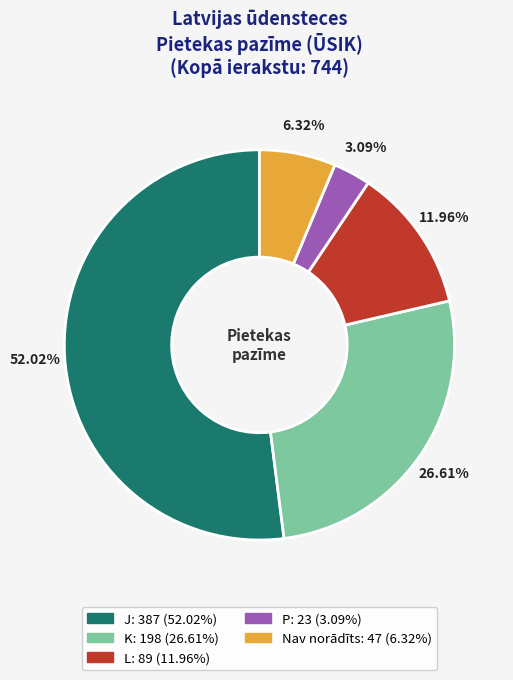

Is there any slice that represents more than half of the pie?

Yes